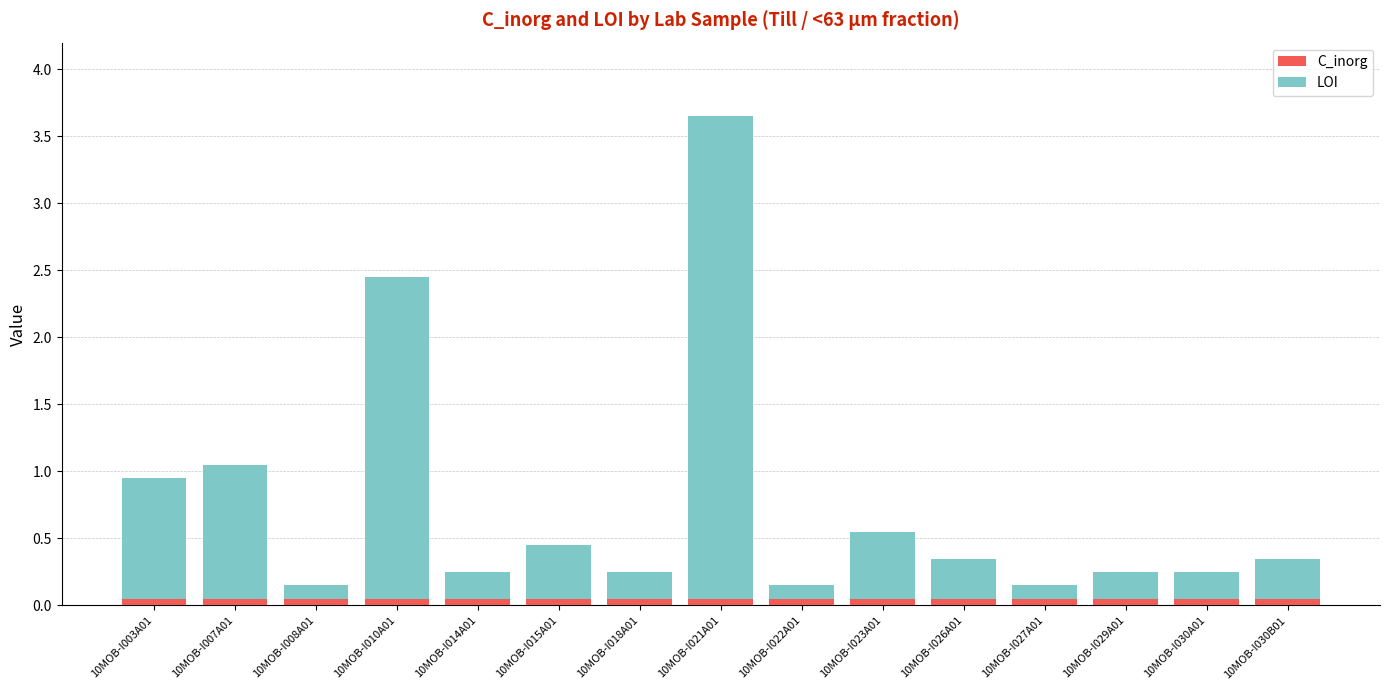

The C_inorg series shows 0.1 at 10MOB-I021A01. True or false?

True